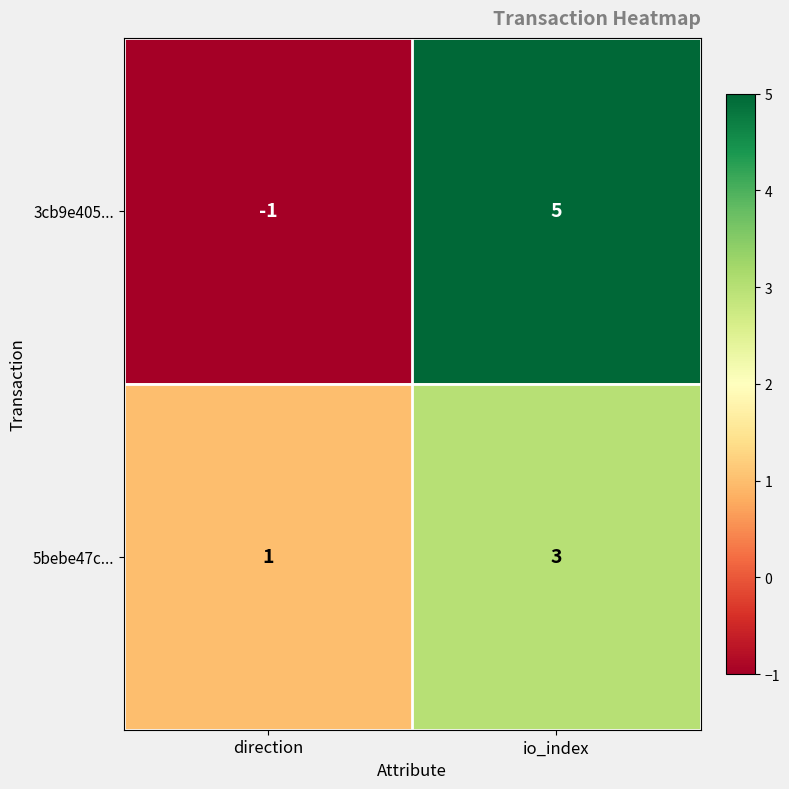

Rank the series by their maximum value, from highest to lowest.

3cb9e405..., 5bebe47c...